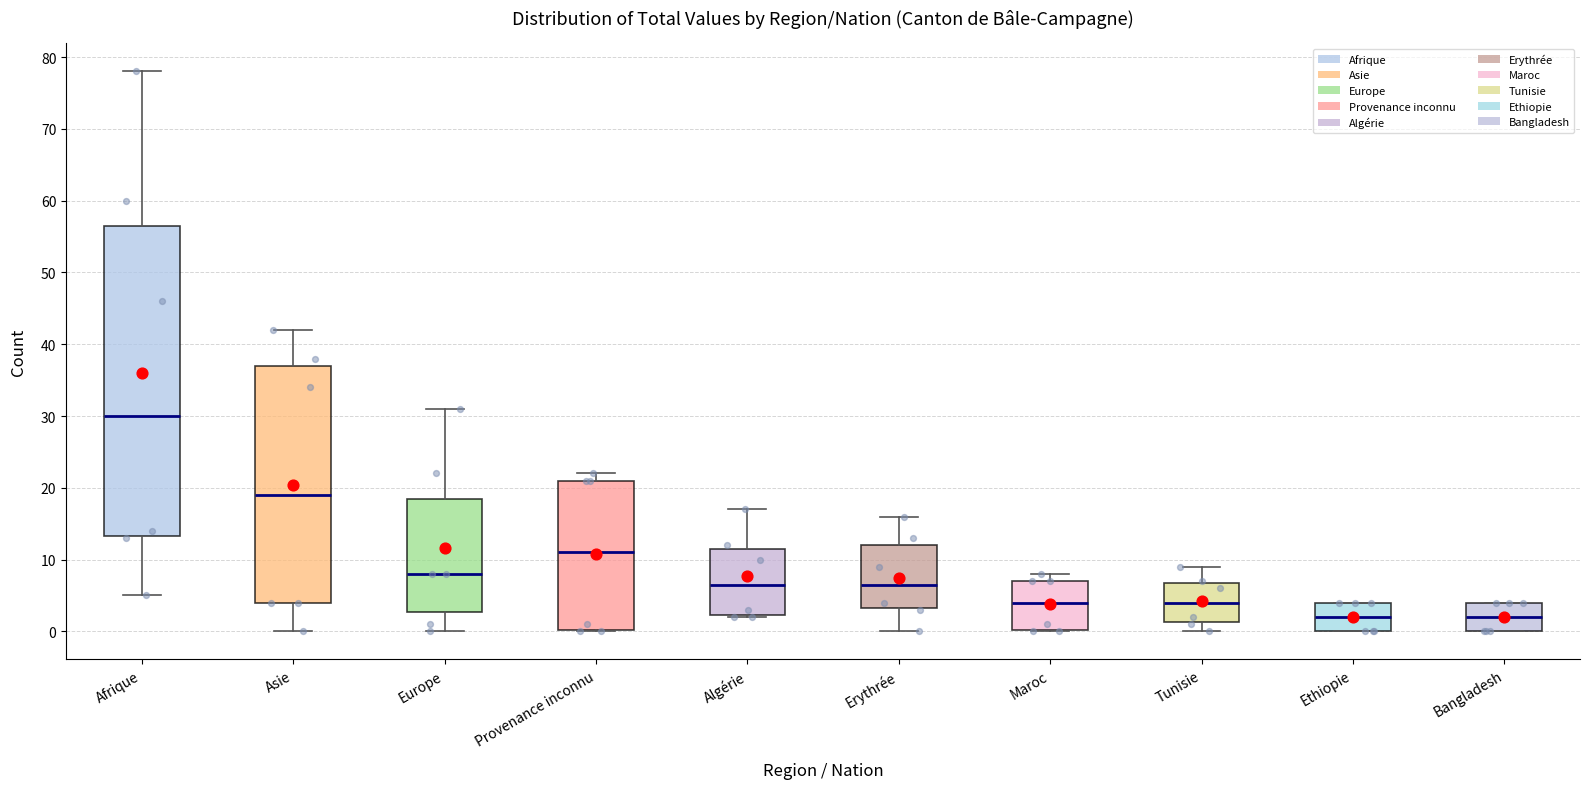

Which box is the tallest, from its lower edge to its upper edge?

Afrique